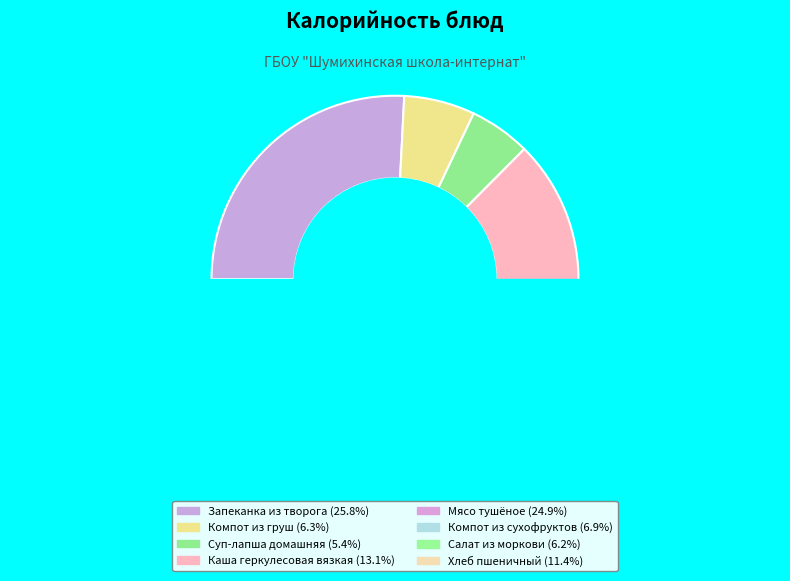

Approximately how many times larger is the value at Компот из груш compared to Хлеб пшеничный?

0.5